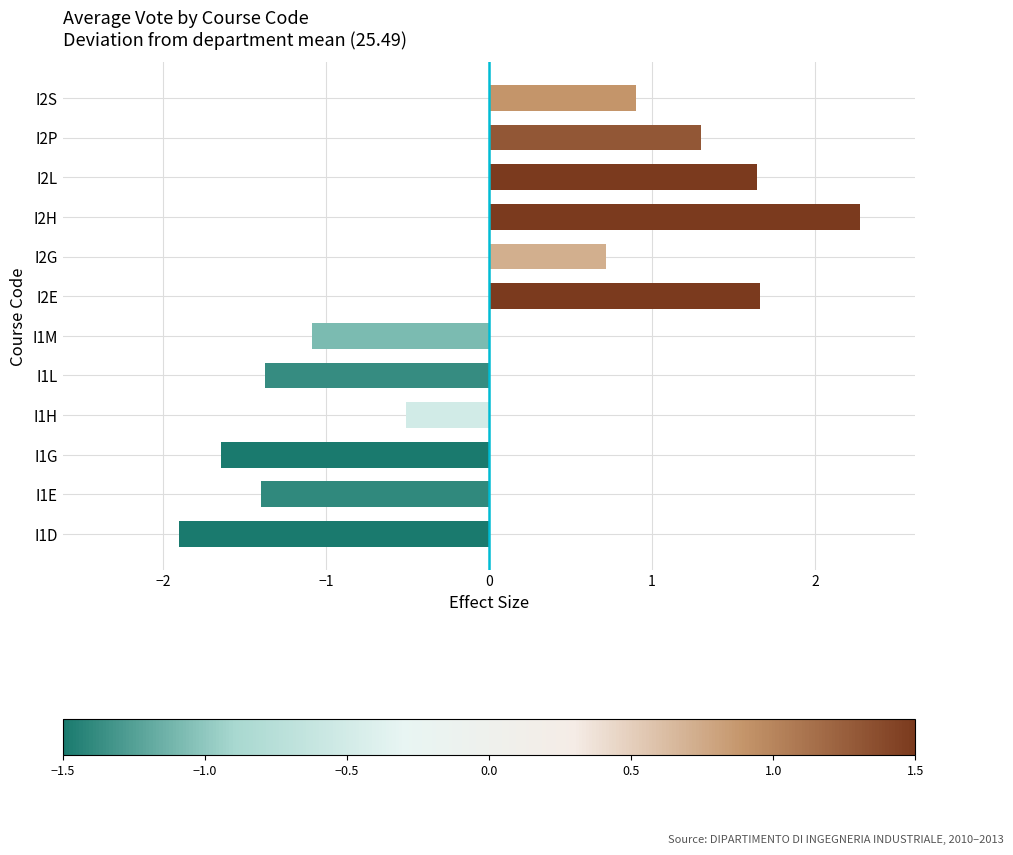

At which label is the value closest to 0?

I1H